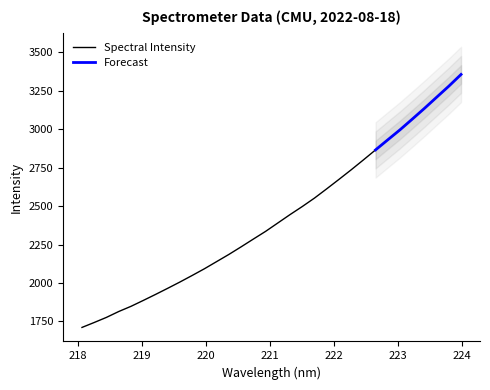

How many values are below 2389?

16